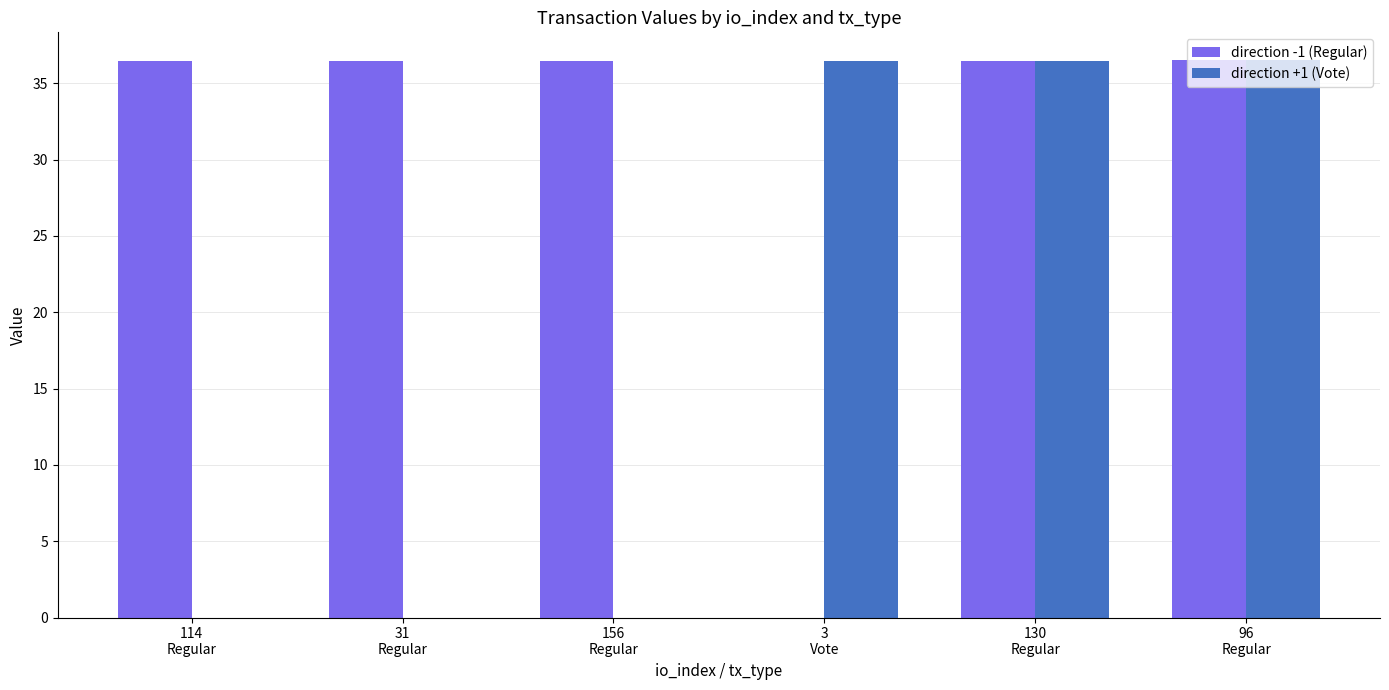

What value does the direction +1 (Vote) series have at 96
Regular?

36.5